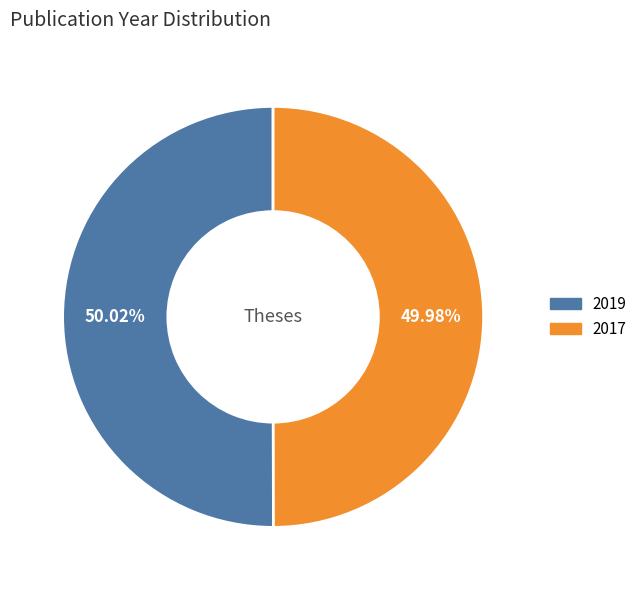

How many segments does this pie chart have?

2